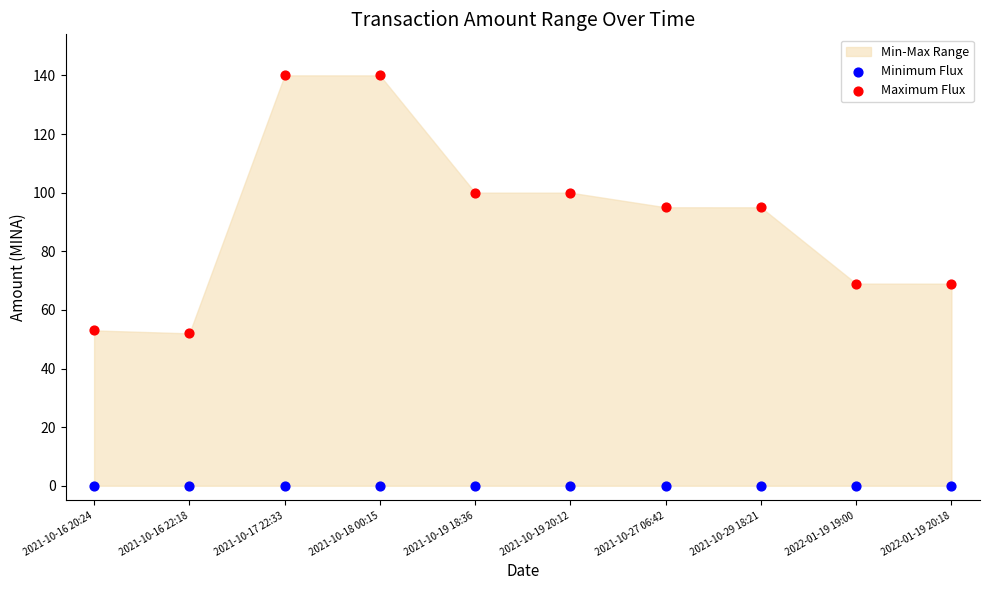

Across all data points, what is the range of Y values (max minus min)?

140.0